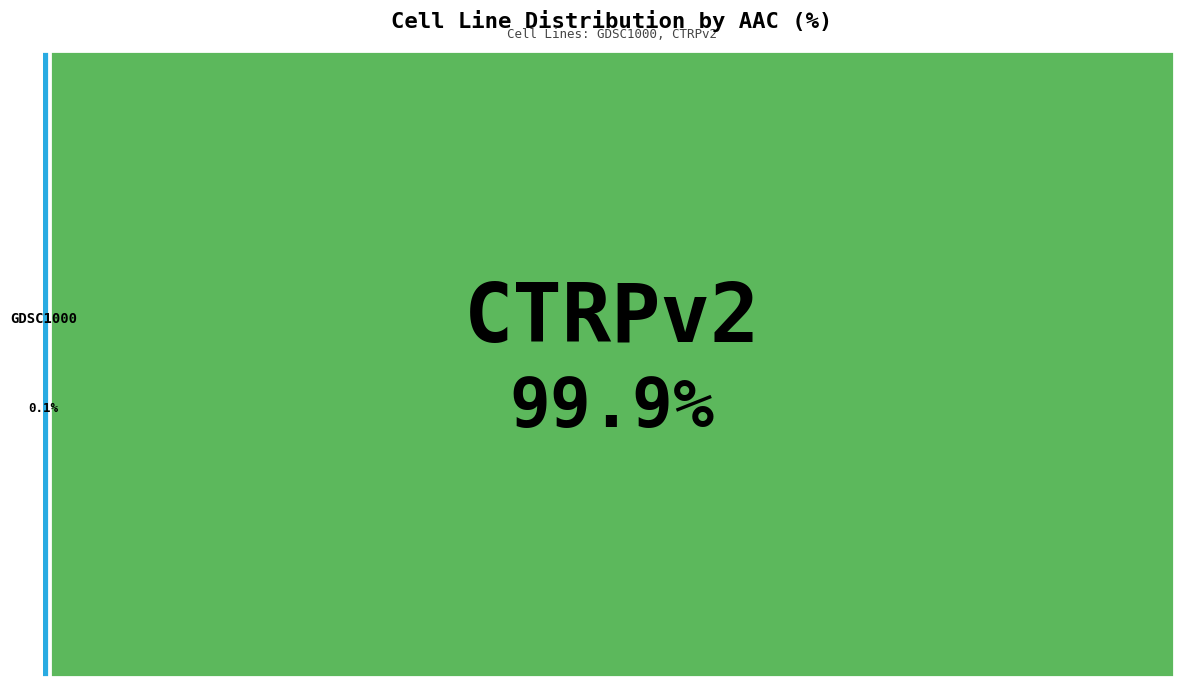

To the nearest percent, what is the difference between the GDSC1000 and CTRPv2 slice percentages?

100%